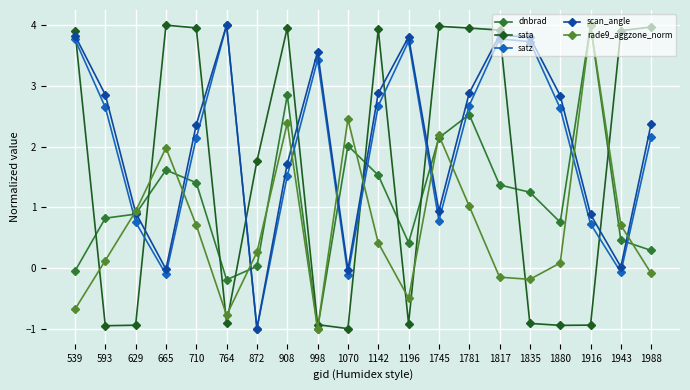

How many interior local valleys does the satz series have?

5